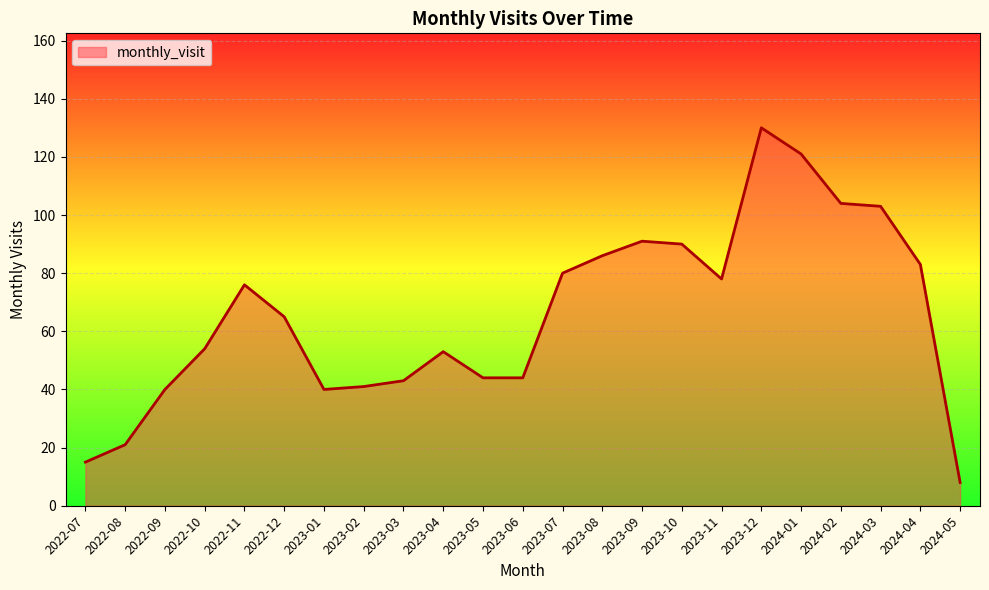

Does the chart display data point markers on the line(s)?

No